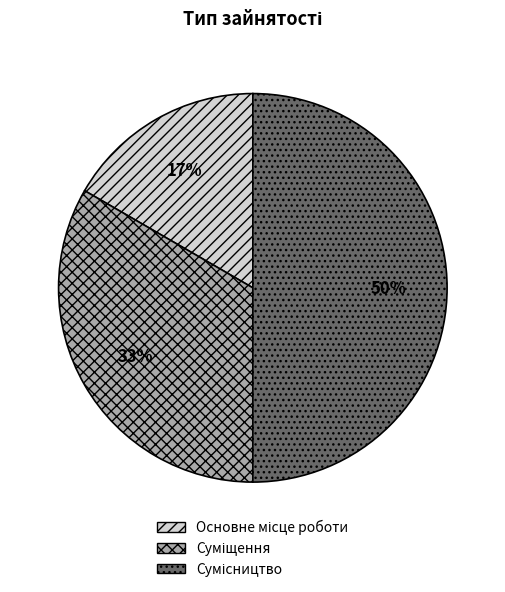

To the nearest percent, what is the difference between the largest and smallest slice percentages?

33%